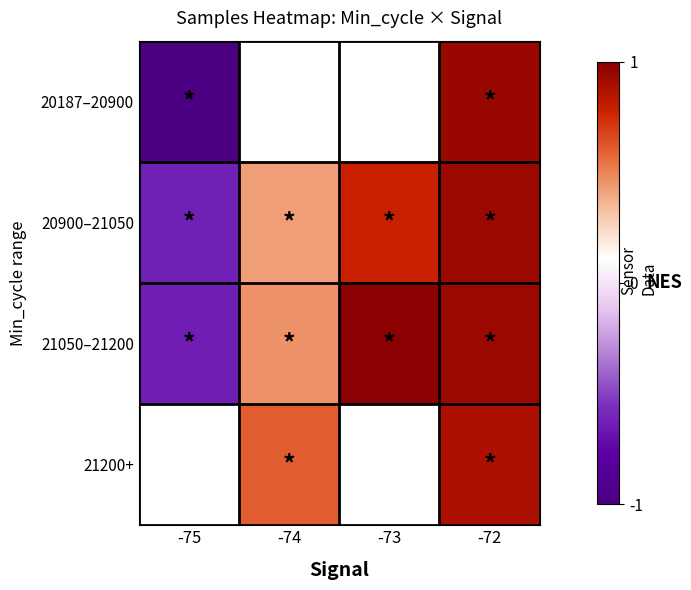

What is the spread (max minus min) of values at -72?

0.1